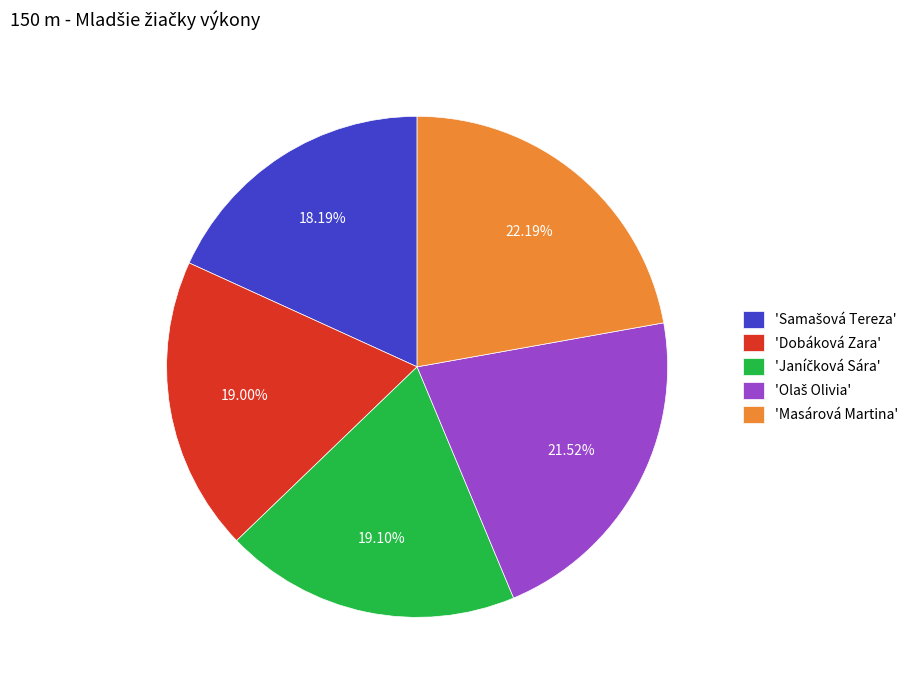

What is the ratio of the value at 'Masárová Martina' to the value at 'Dobáková Zara'?

1.2